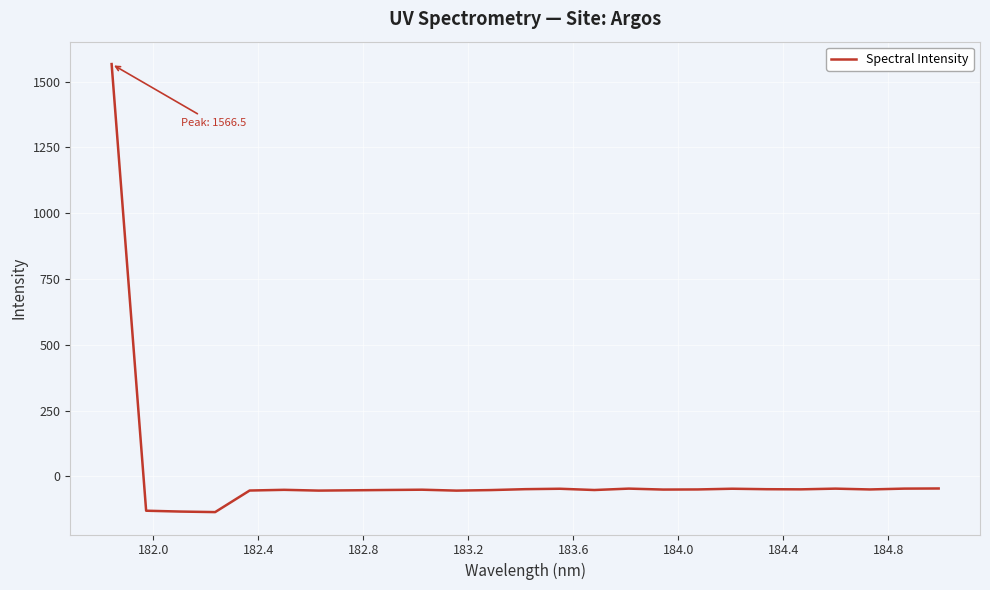

What is the minimum value shown in the chart?

-135.2